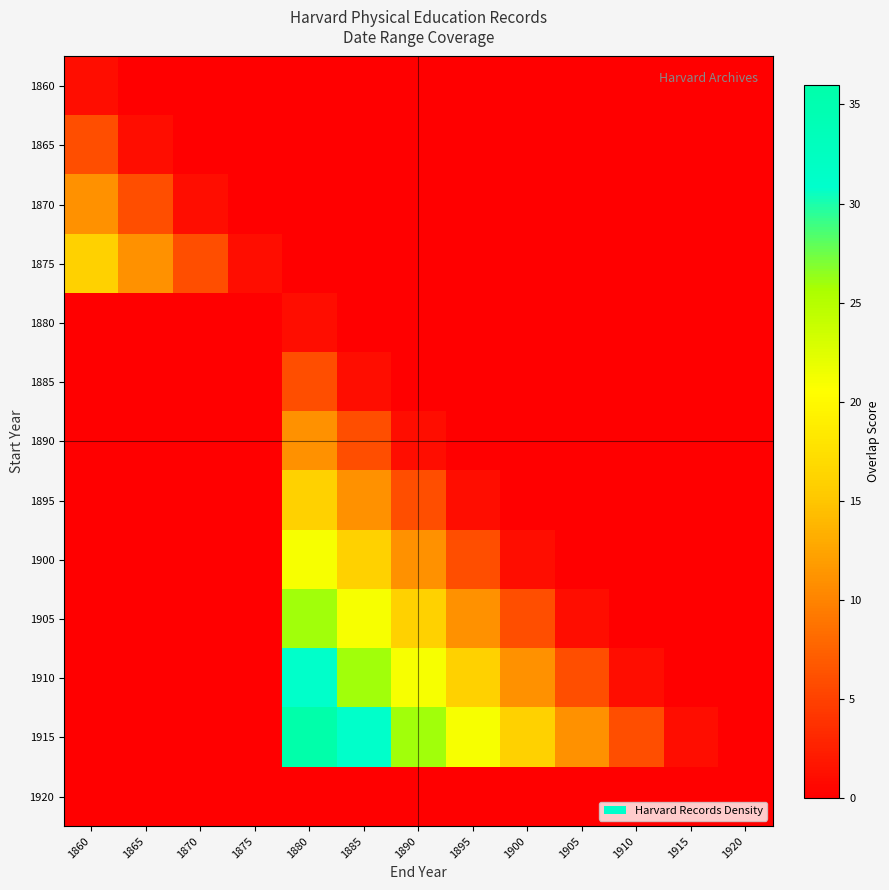

Reading right to left, extract all data points from this chart.

1860: 1920=0	1915=0	1910=0	1905=0	1900=0	1895=0	1890=0	1885=0	1880=0	1875=0	1870=0	1865=0	1860=1
1865: 1920=0	1915=0	1910=0	1905=0	1900=0	1895=0	1890=0	1885=0	1880=0	1875=0	1870=0	1865=1	1860=6
1870: 1920=0	1915=0	1910=0	1905=0	1900=0	1895=0	1890=0	1885=0	1880=0	1875=0	1870=1	1865=6	1860=11
1875: 1920=0	1915=0	1910=0	1905=0	1900=0	1895=0	1890=0	1885=0	1880=0	1875=1	1870=6	1865=11	1860=16
1880: 1920=0	1915=0	1910=0	1905=0	1900=0	1895=0	1890=0	1885=0	1880=1	1875=0	1870=0	1865=0	1860=0
1885: 1920=0	1915=0	1910=0	1905=0	1900=0	1895=0	1890=0	1885=1	1880=6	1875=0	1870=0	1865=0	1860=0
1890: 1920=0	1915=0	1910=0	1905=0	1900=0	1895=0	1890=1	1885=6	1880=11	1875=0	1870=0	1865=0	1860=0
1895: 1920=0	1915=0	1910=0	1905=0	1900=0	1895=1	1890=6	1885=11	1880=16	1875=0	1870=0	1865=0	1860=0
1900: 1920=0	1915=0	1910=0	1905=0	1900=1	1895=6	1890=11	1885=16	1880=21	1875=0	1870=0	1865=0	1860=0
1905: 1920=0	1915=0	1910=0	1905=1	1900=6	1895=11	1890=16	1885=21	1880=26	1875=0	1870=0	1865=0	1860=0
1910: 1920=0	1915=0	1910=1	1905=6	1900=11	1895=16	1890=21	1885=26	1880=31	1875=0	1870=0	1865=0	1860=0
1915: 1920=0	1915=1	1910=6	1905=11	1900=16	1895=21	1890=26	1885=31	1880=36	1875=0	1870=0	1865=0	1860=0
1920: 1920=0	1915=0	1910=0	1905=0	1900=0	1895=0	1890=0	1885=0	1880=0	1875=0	1870=0	1865=0	1860=0